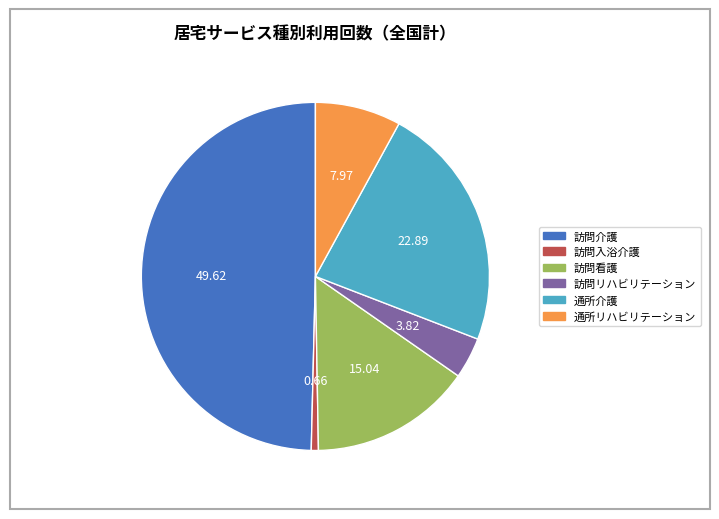

How many segments does this pie chart have?

6